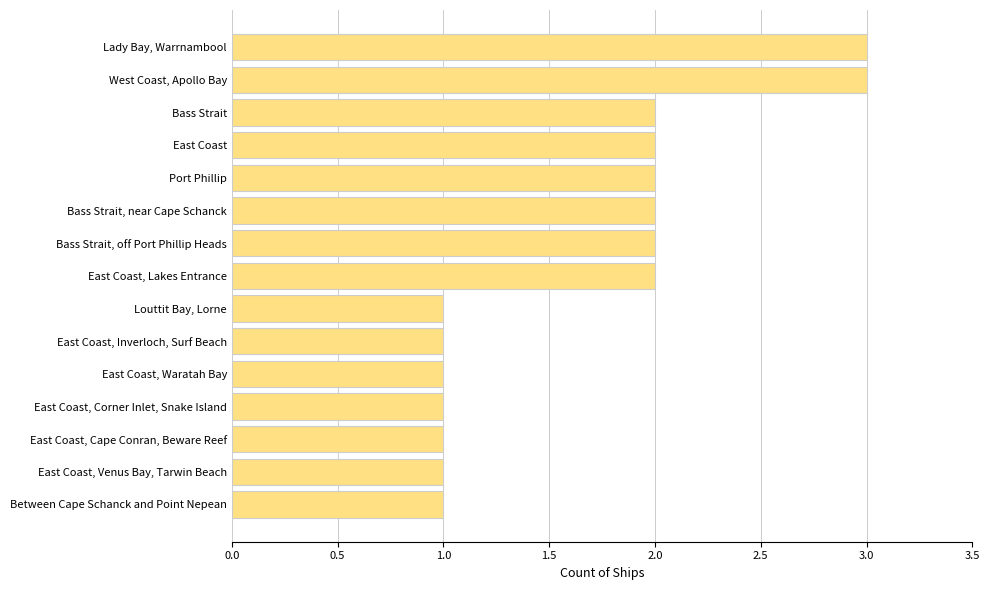

Reading bottom to top, extract all data points from this chart.

Between Cape Schanck and Point Nepean=1	East Coast, Venus Bay, Tarwin Beach=1	East Coast, Cape Conran, Beware Reef=1	East Coast, Corner Inlet, Snake Island=1	East Coast, Waratah Bay=1	East Coast, Inverloch, Surf Beach=1	Louttit Bay, Lorne=1	East Coast, Lakes Entrance=2	Bass Strait, off Port Phillip Heads=2	Bass Strait, near Cape Schanck=2	Port Phillip=2	East Coast=2	Bass Strait=2	West Coast, Apollo Bay=3	Lady Bay, Warrnambool=3